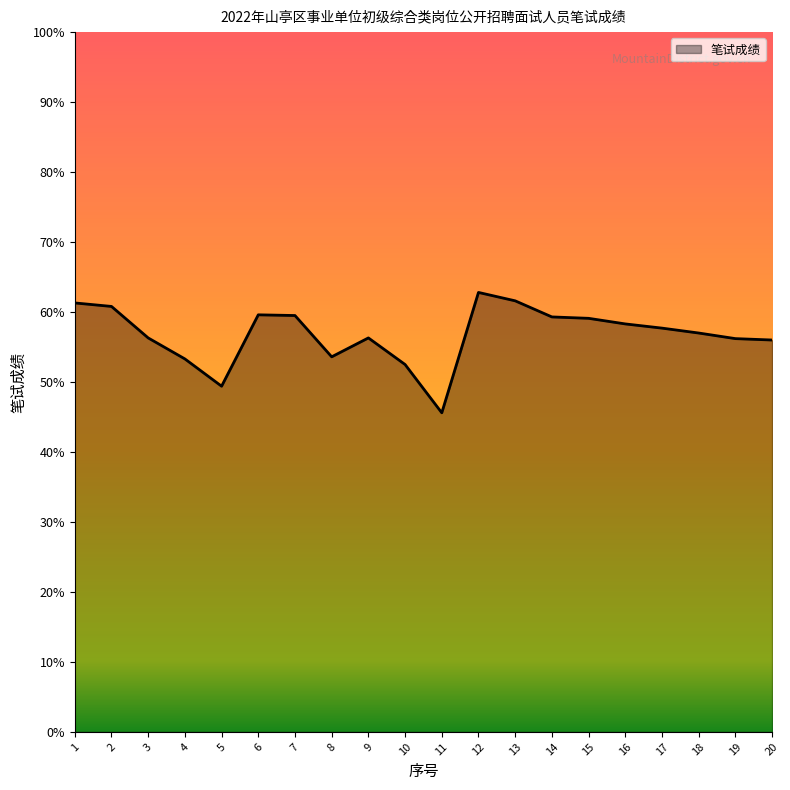

What is the difference between the second highest and second lowest values?

12.2